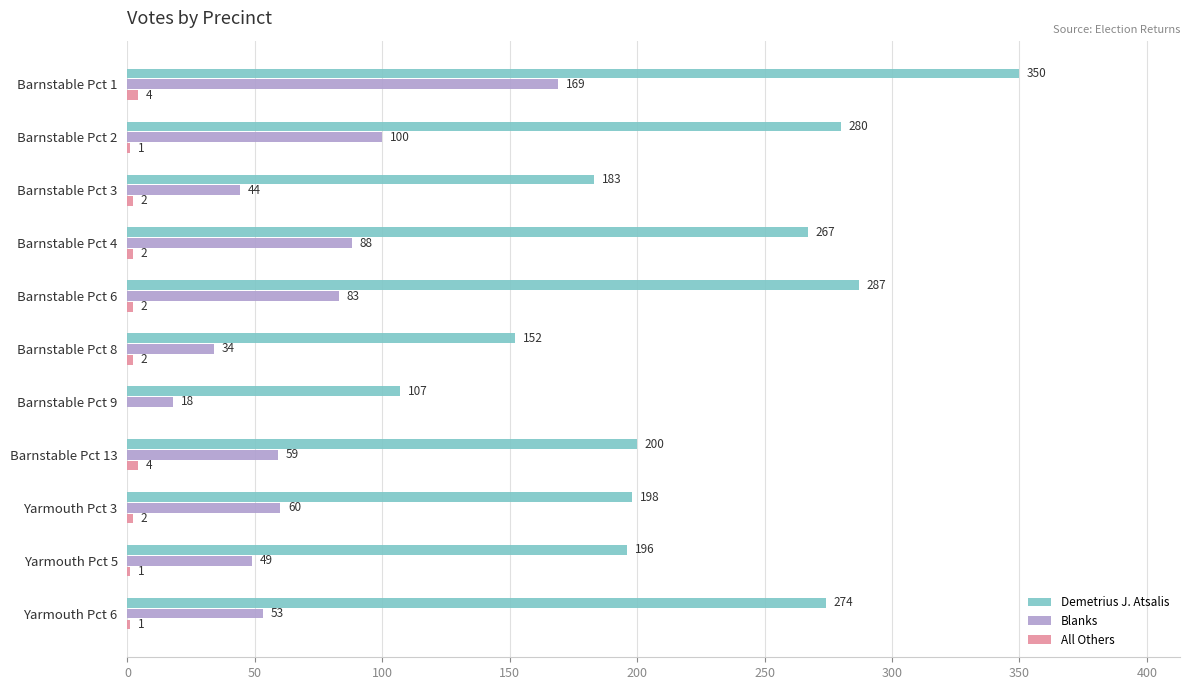

At which category is the sum across all series the highest?

Barnstable Pct 1